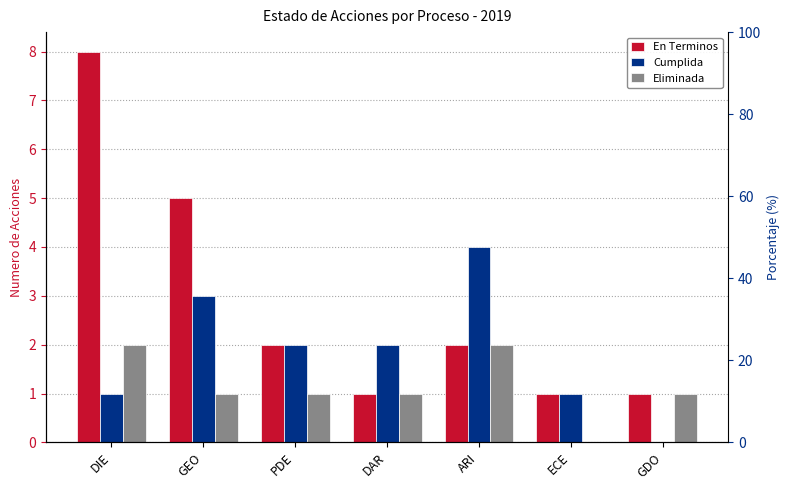

At how many categories does at least one series exceed 1?

5